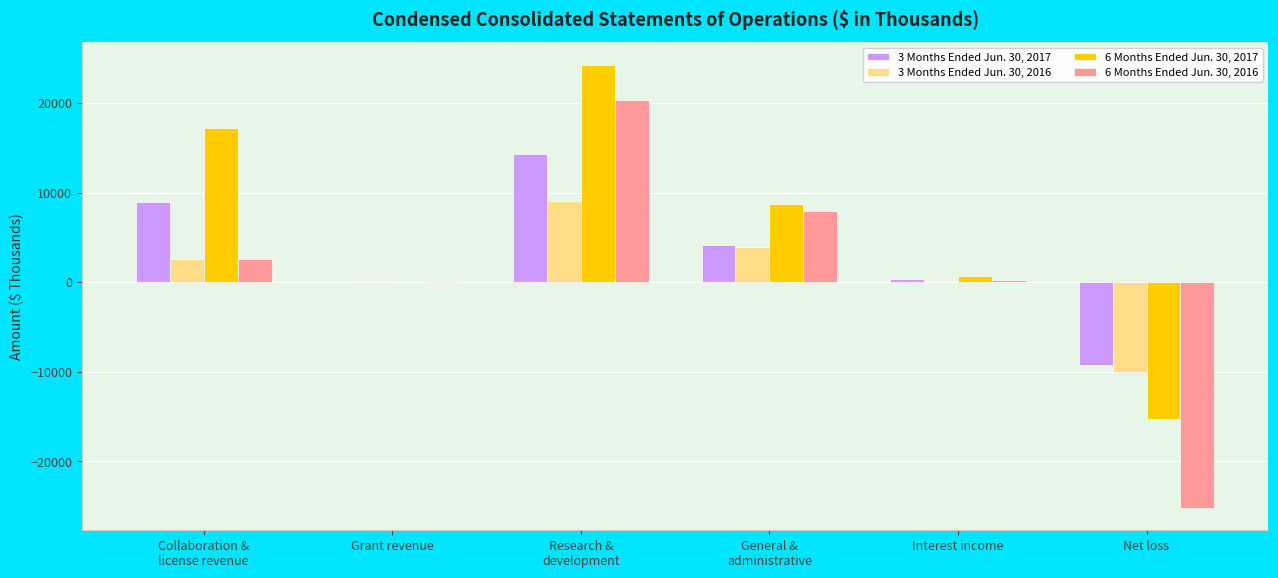

How many groups of bars are there?

6